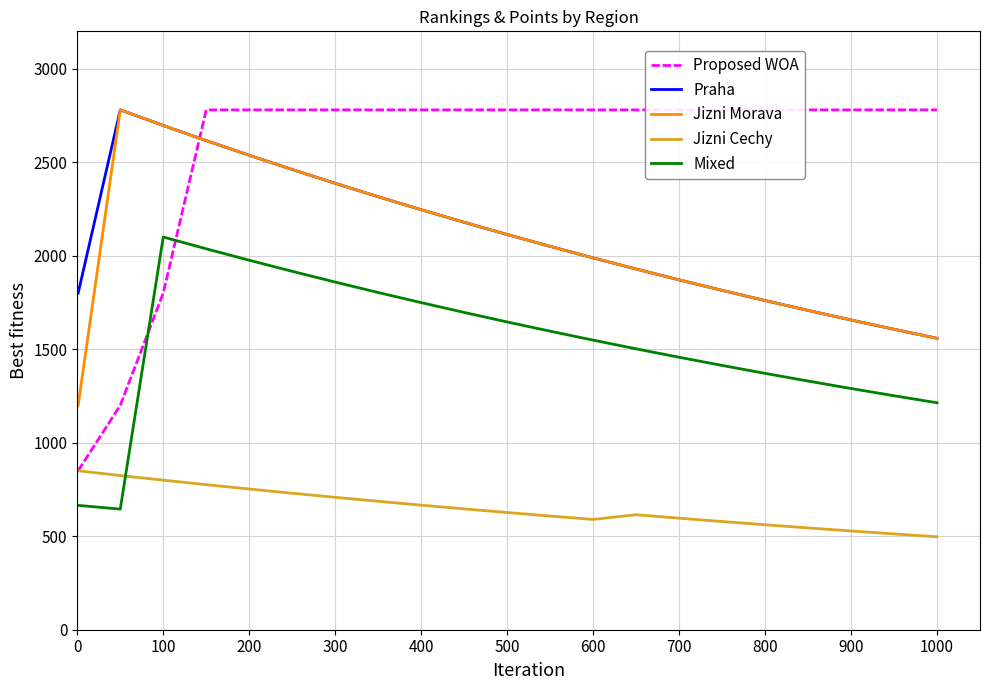

True or false: Praha and Jizni Morava cross at least once.

False